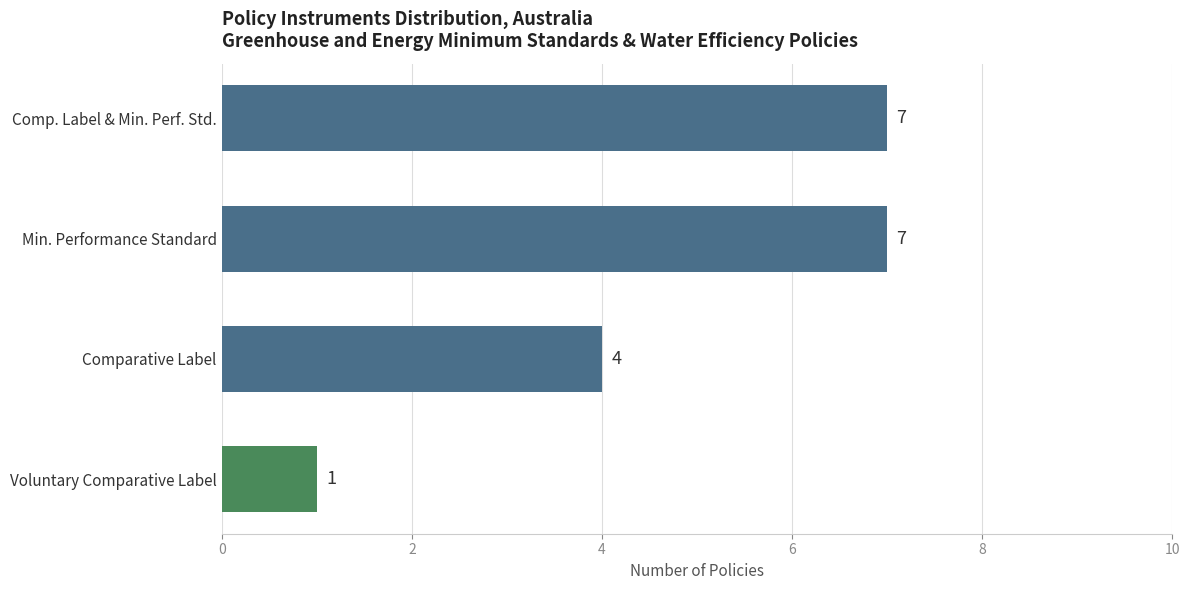

What is the change in value from Comparative Label to Comp. Label & Min. Perf. Std.?

+3